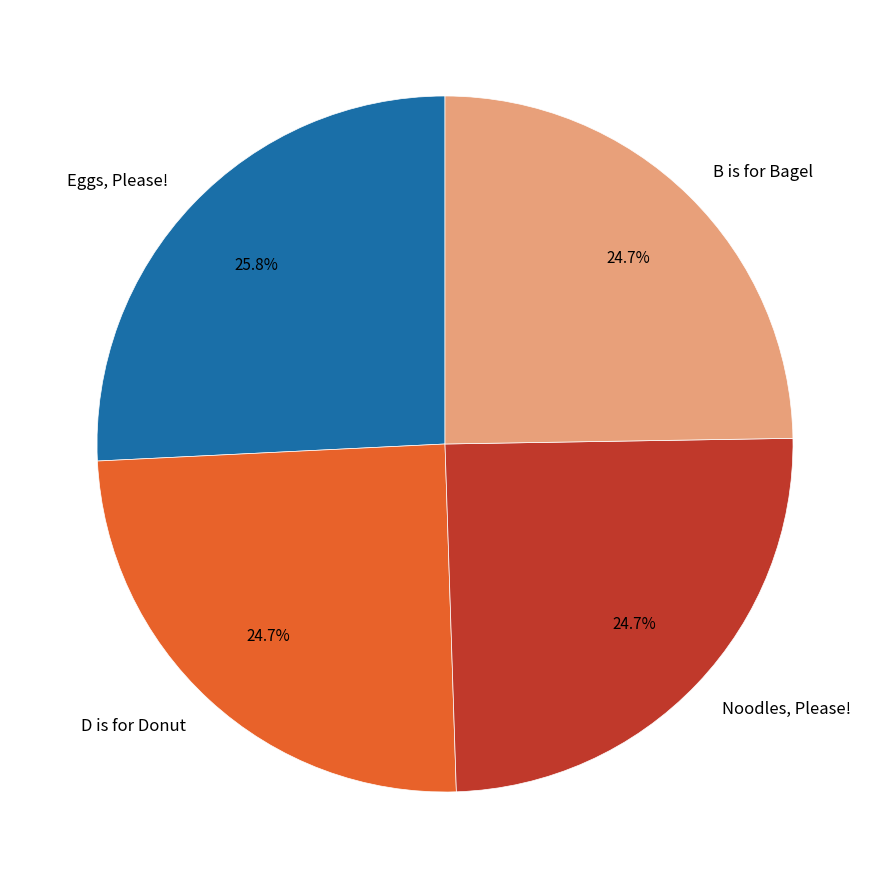

Which has a higher value, Eggs, Please! or B is for Bagel?

Eggs, Please!